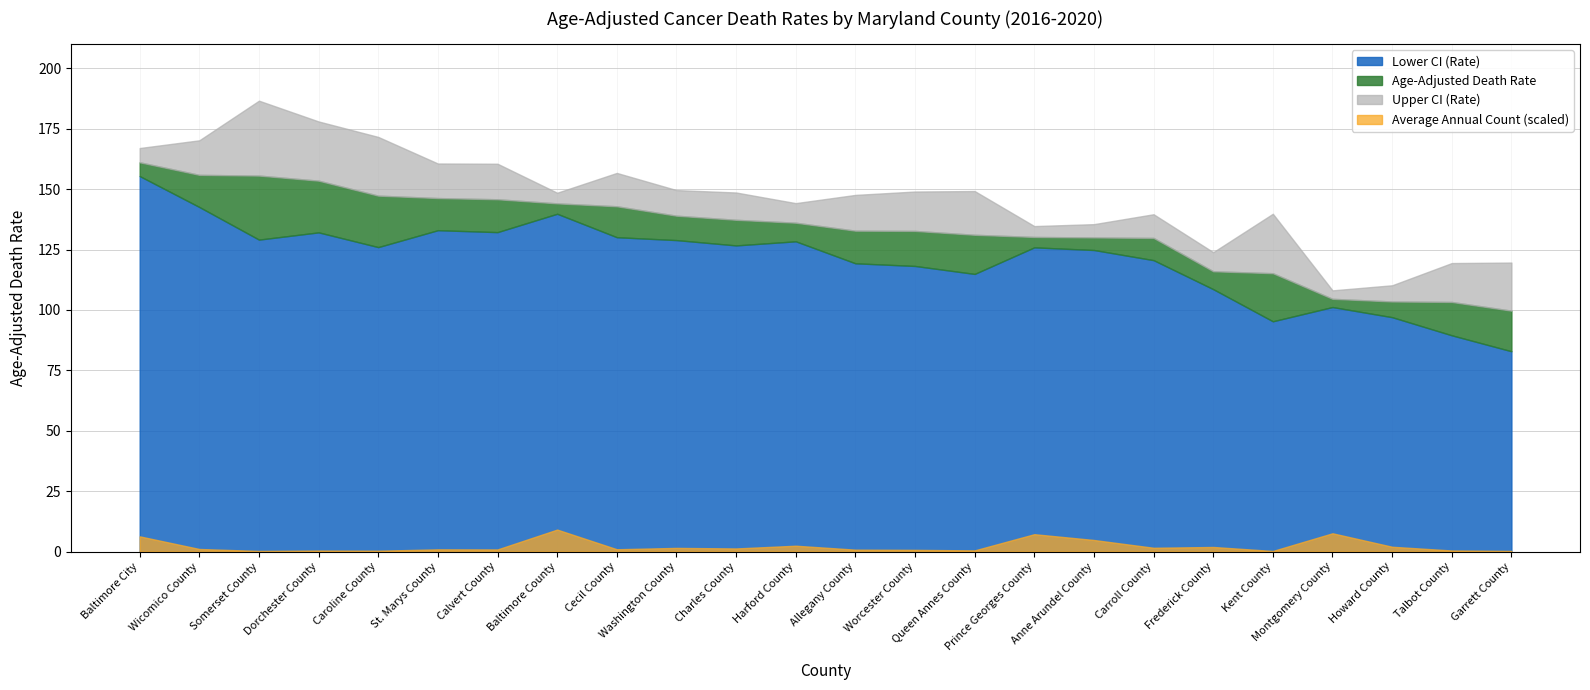

Read the Age-Adjusted Death Rate value at Allegany County.

132.8